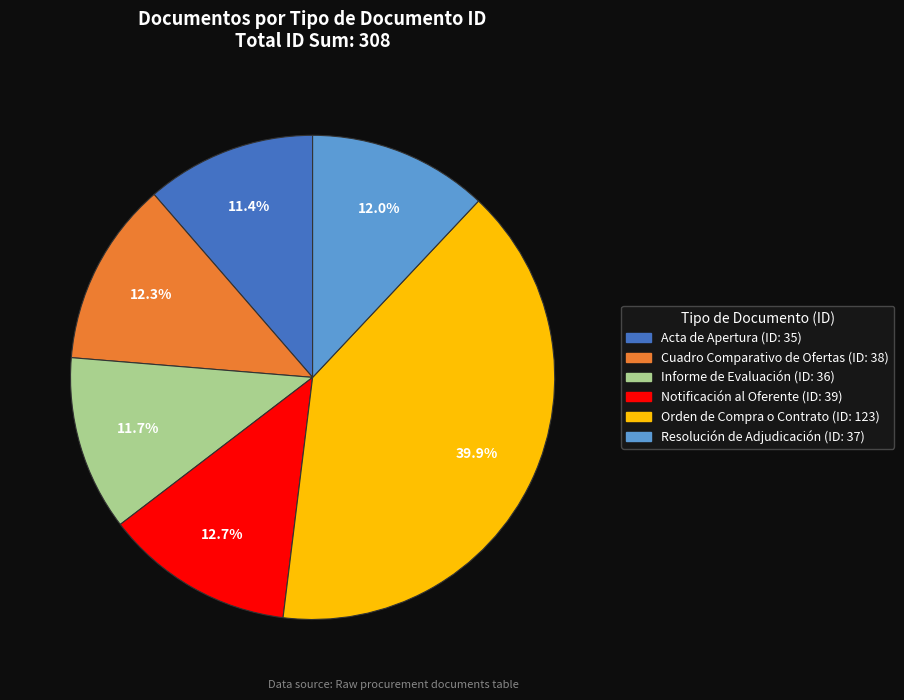

Approximately how many times larger is the value at Informe de Evaluación compared to Acta de Apertura?

1.0